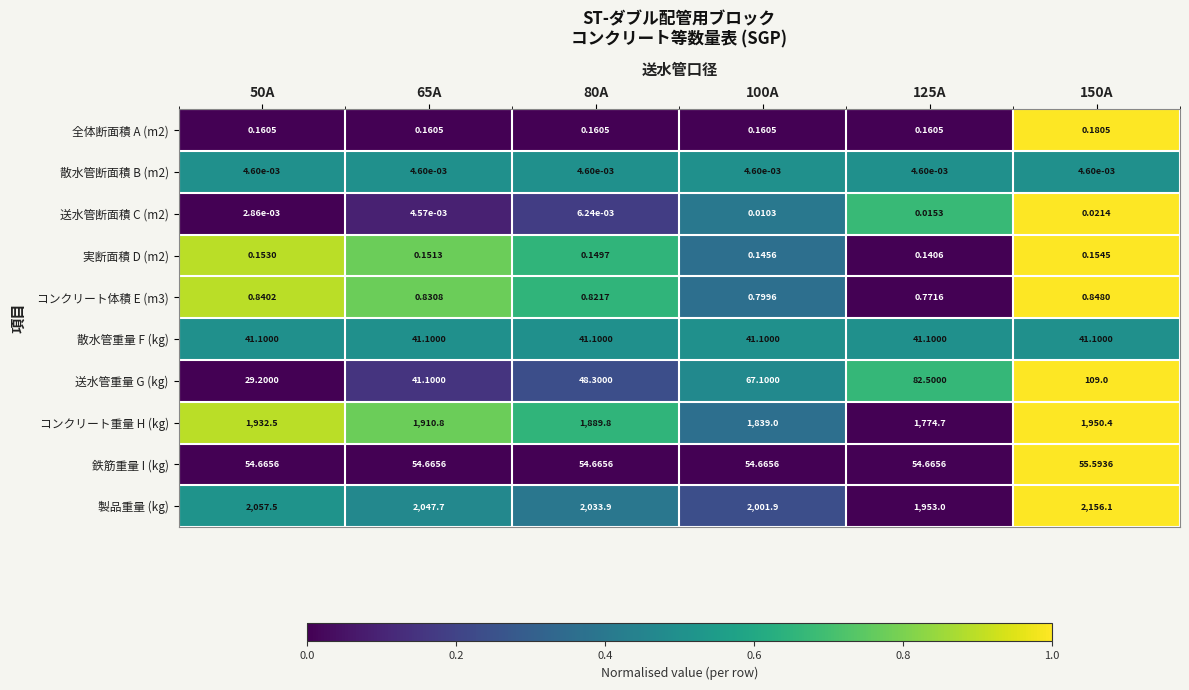

Which series has the largest total across all categories?

製品重量 (kg)